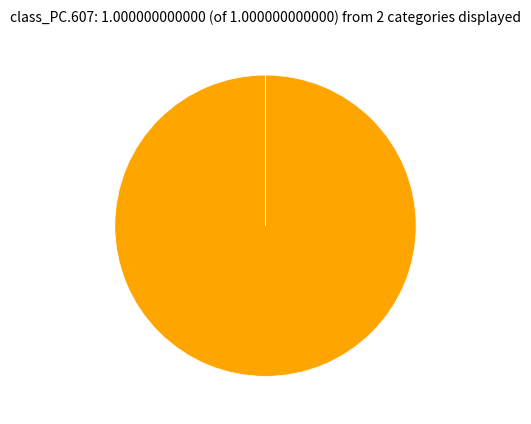

Does any single category account for the majority?

Yes